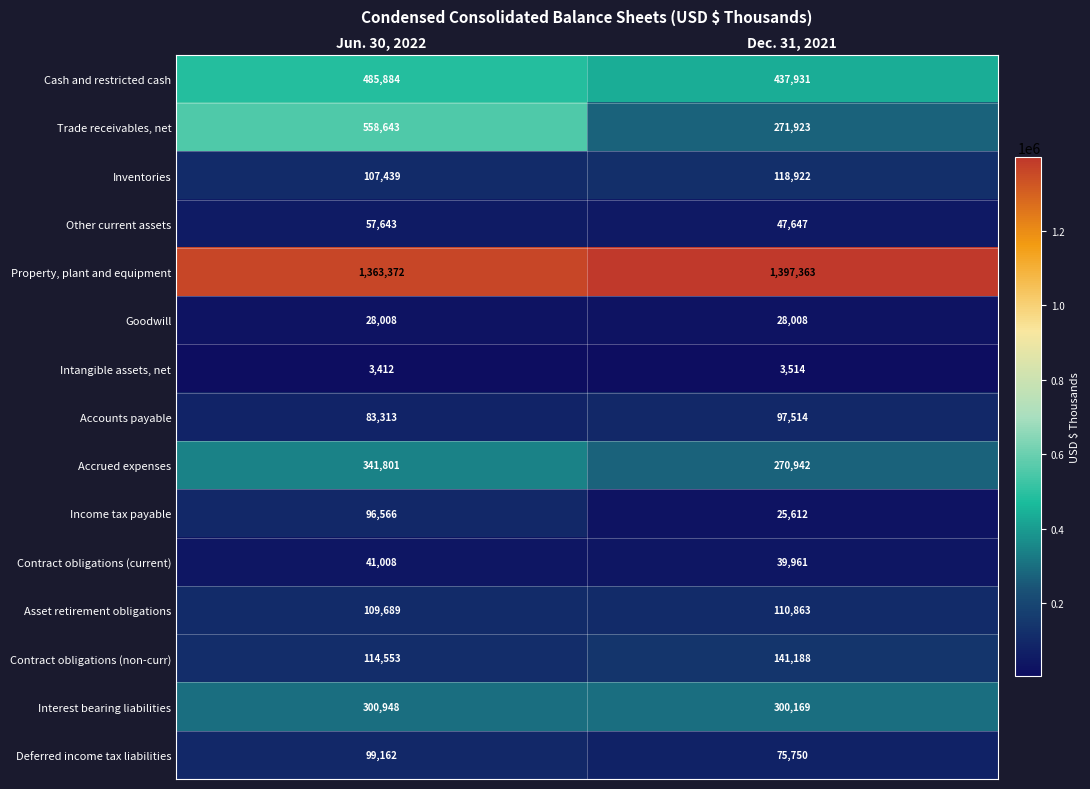

Which series has the largest total across all categories?

Property, plant and equipment